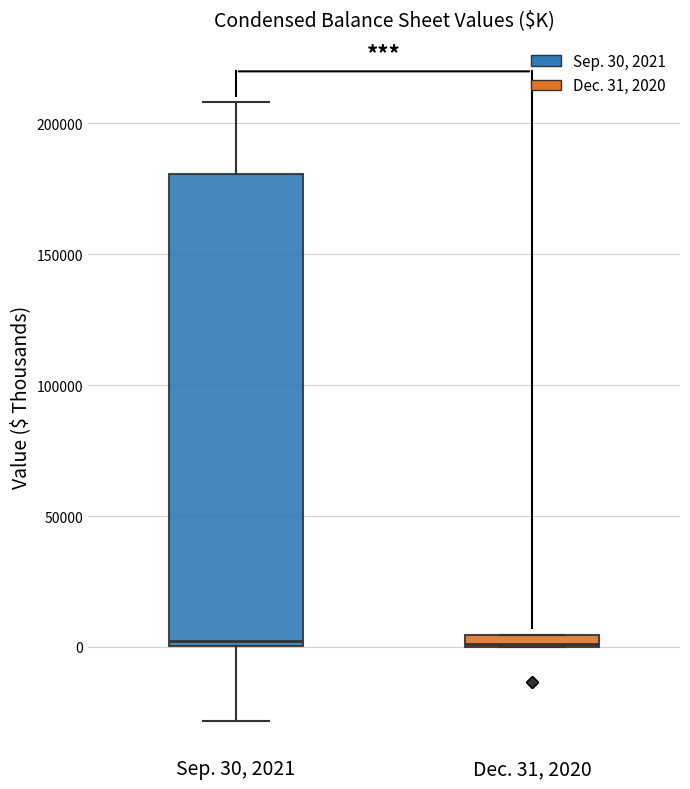

Comparing the boxes themselves (not the whiskers), which one is the tallest?

Sep. 30, 2021